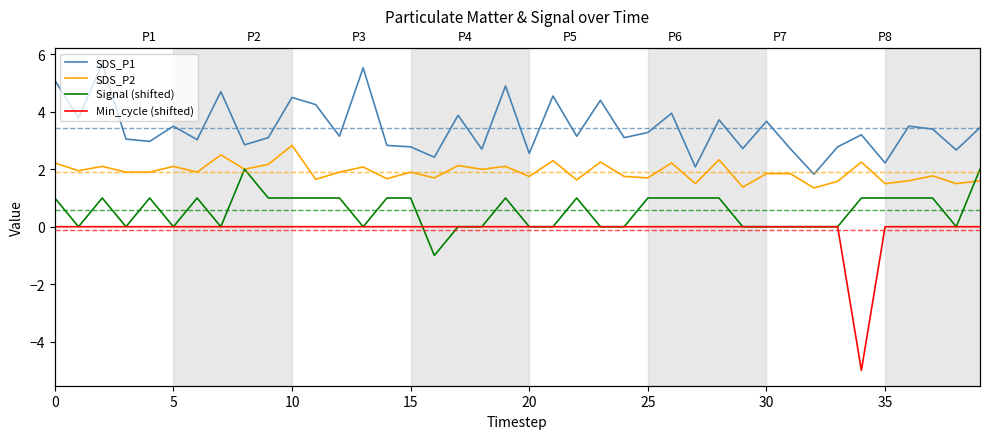

In SDS_P2, how many points are higher than both neighbors (excluding endpoints)?

14